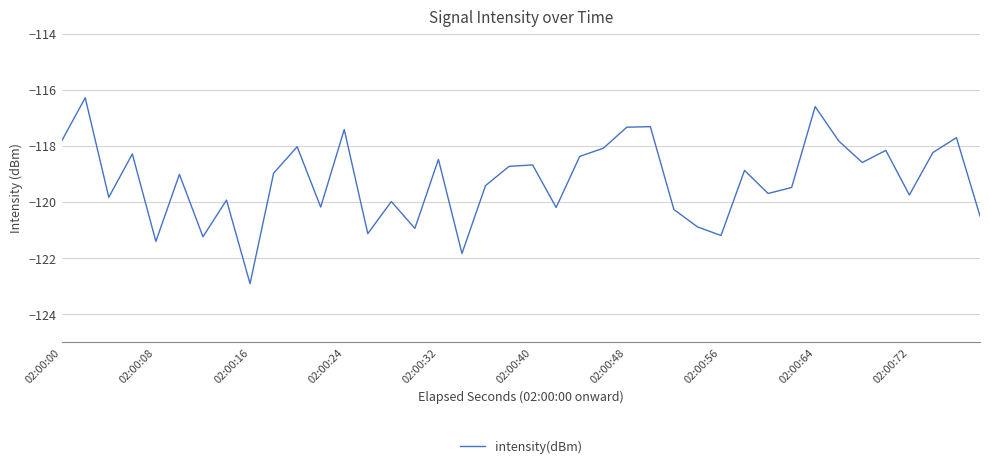

What is the greatest value displayed?

-116.3